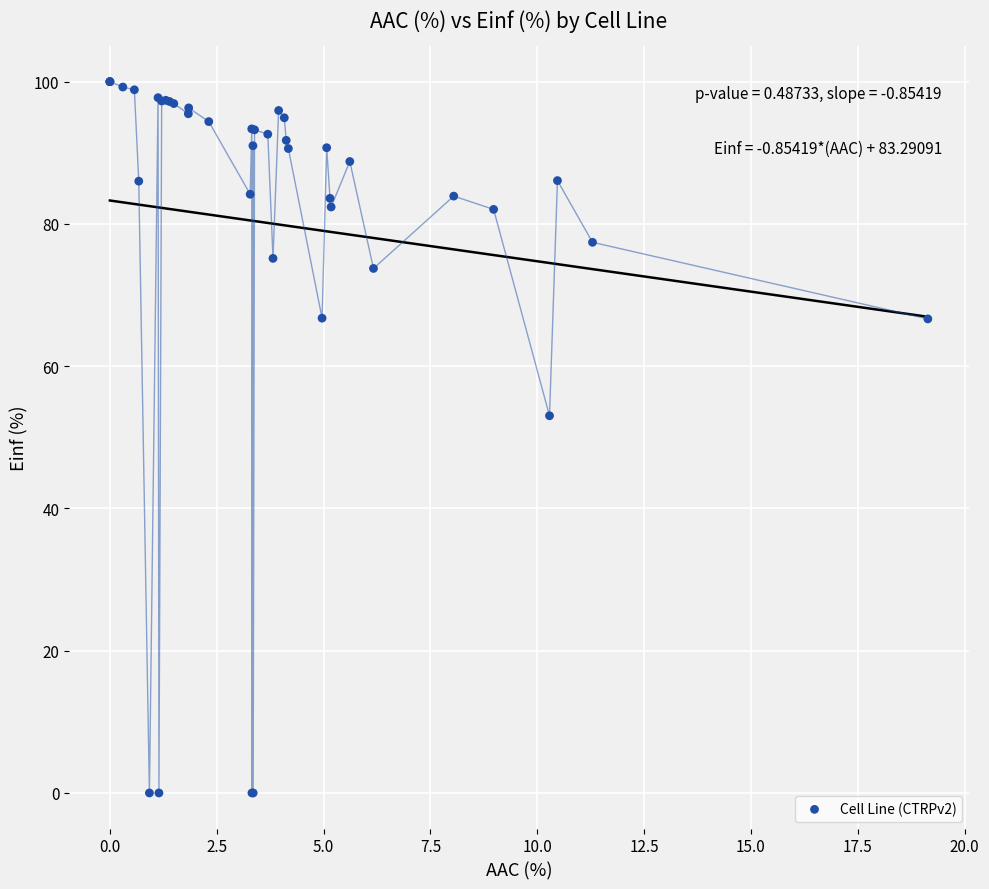

What Y value in the scatter plot is closest to 50?

53.0